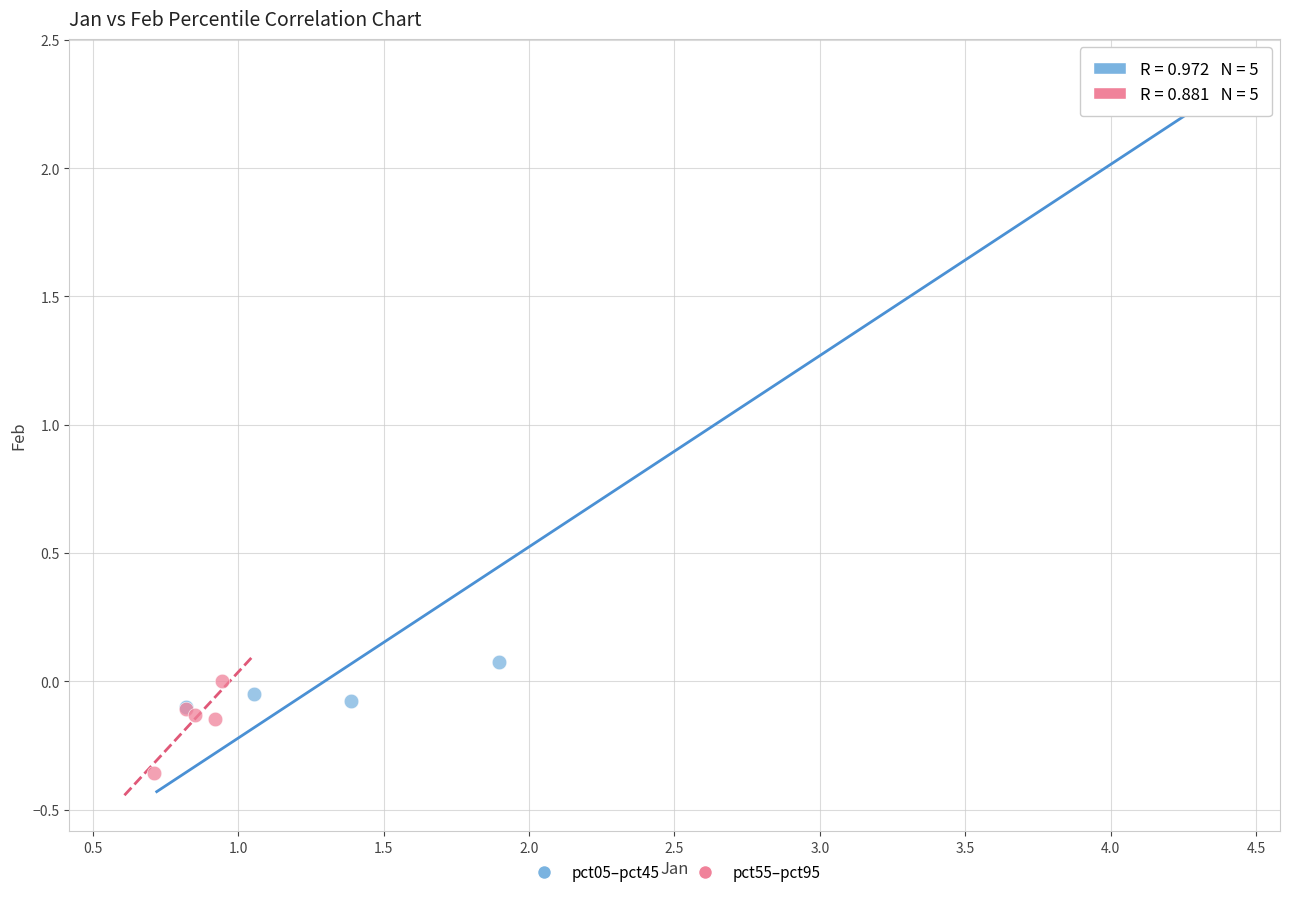

Which series reaches the minimum Y coordinate?

pct55–pct95